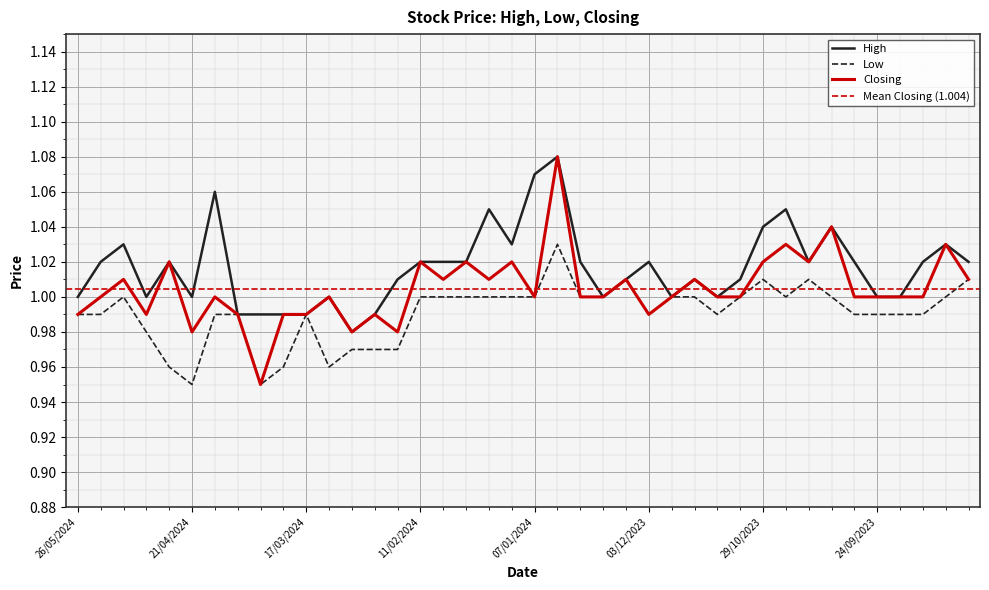

True or false: High and Low intersect in this chart.

False